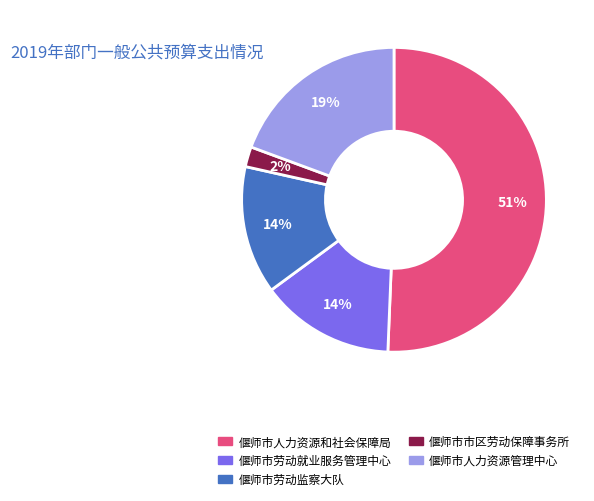

Which has a higher value, 偃师市劳动监察大队 or 偃师市人力资源管理中心?

偃师市人力资源管理中心